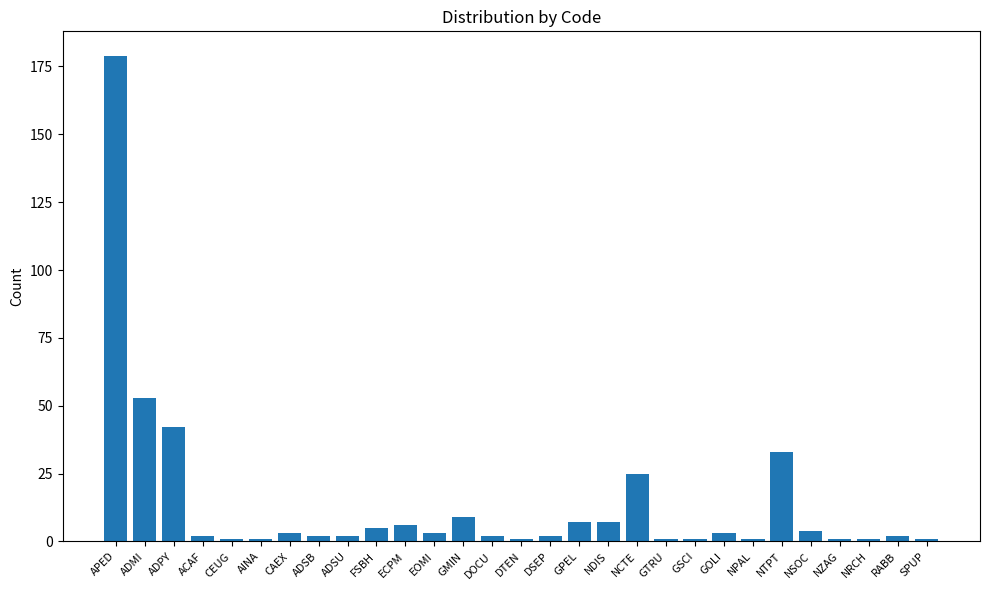

The value at APED is 179. True or false?

True